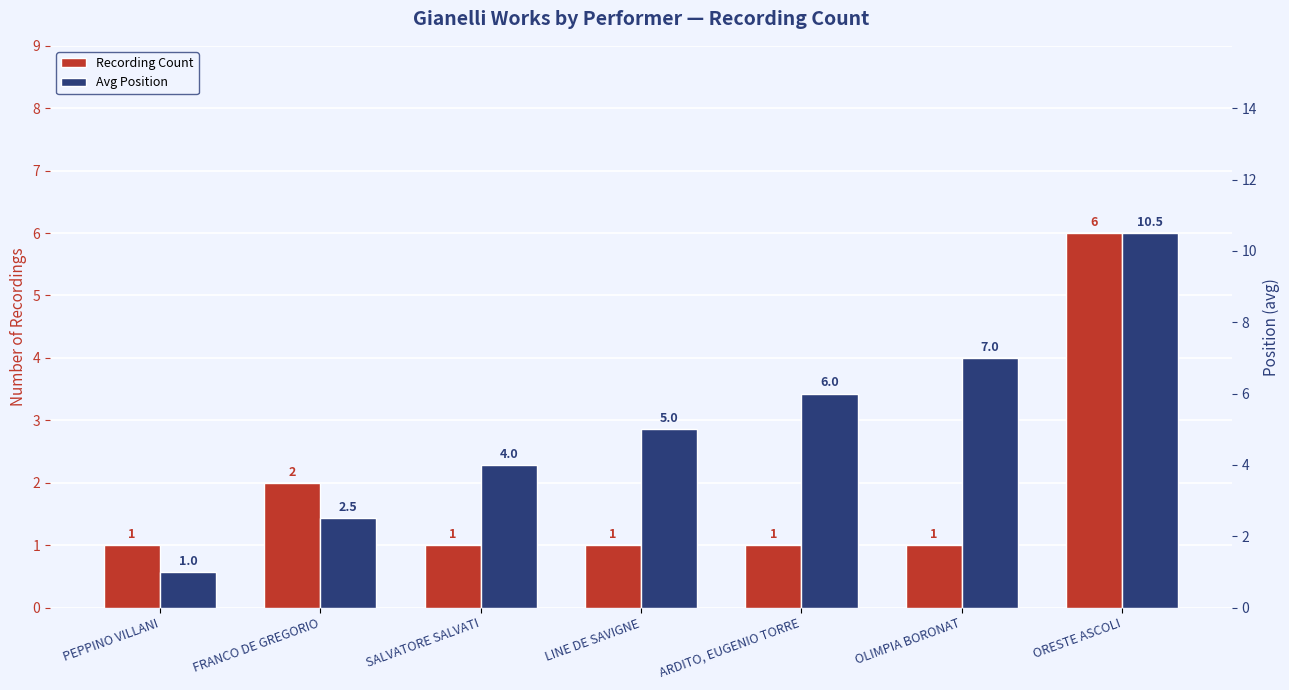

List the series in order of their overall mean, lowest first.

Recording Count, Avg Position